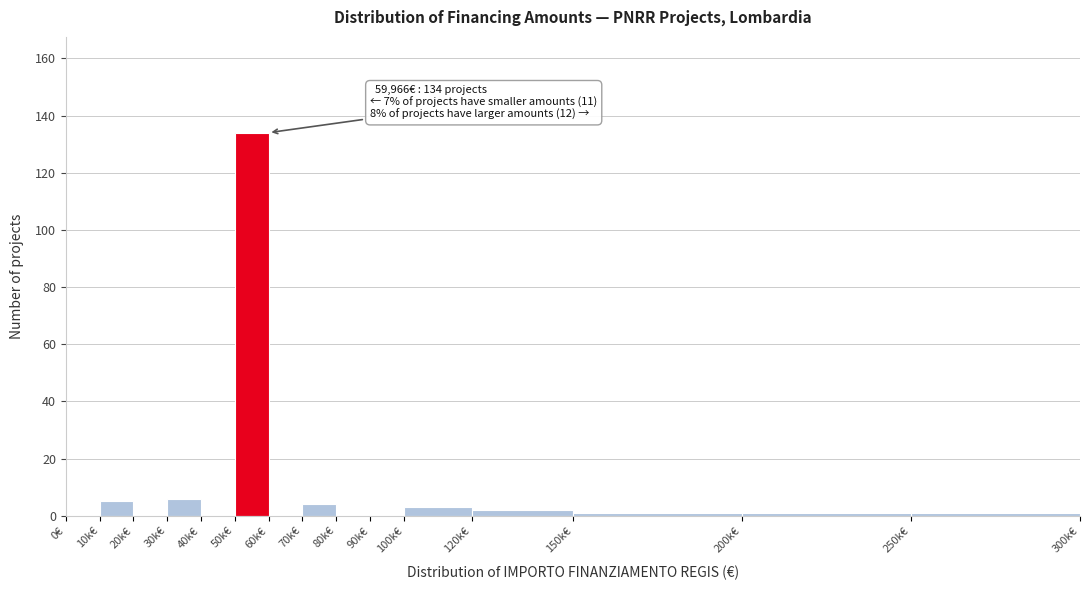

Reading left to right, transcribe all the data shown in this chart.

0€=0	10k€=5	20k€=0	30k€=6	40k€=0	50k€=134	60k€=0	70k€=4	80k€=0	90k€=0	100k€=3	120k€=2	150k€=1	200k€=1	250k€=1